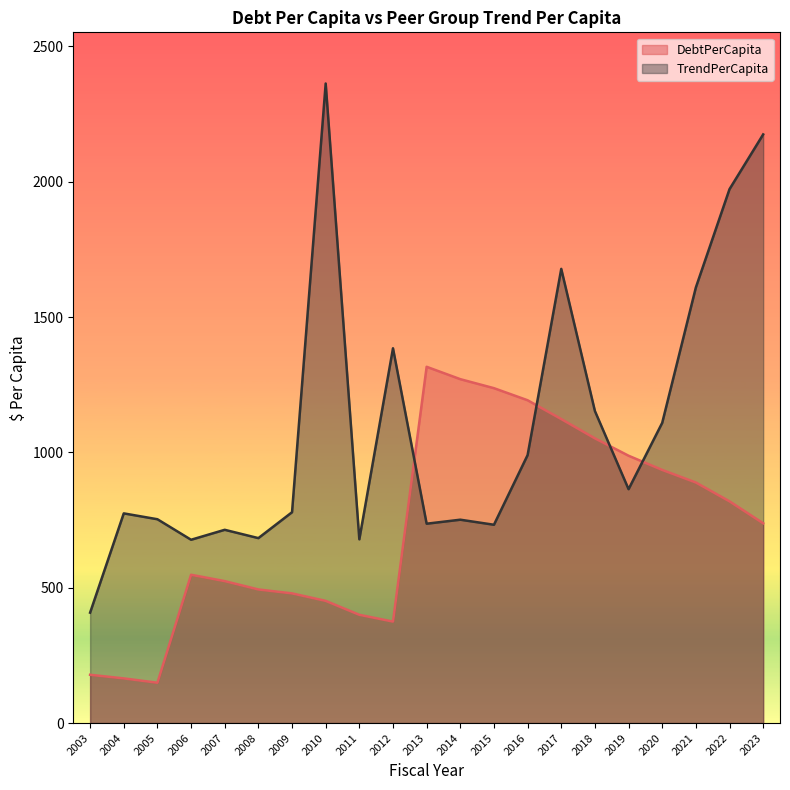

At how many categories does at least one series exceed 873?

13